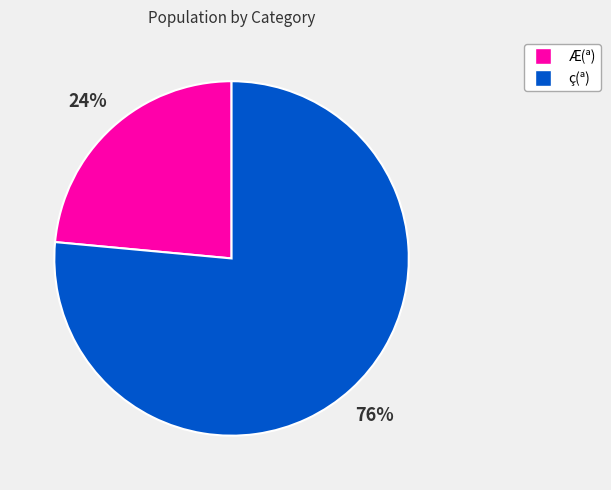

To the nearest percent, what is the combined percentage of Æ(ª) and ç(ª)?

100%